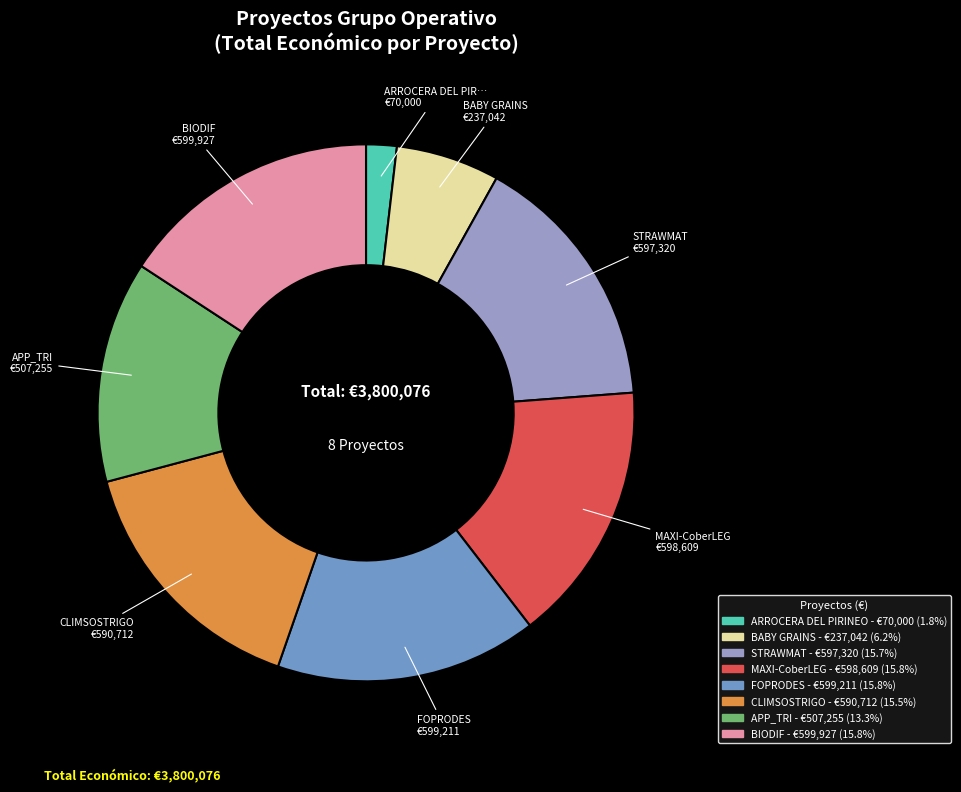

Count the number of slices in the pie.

8